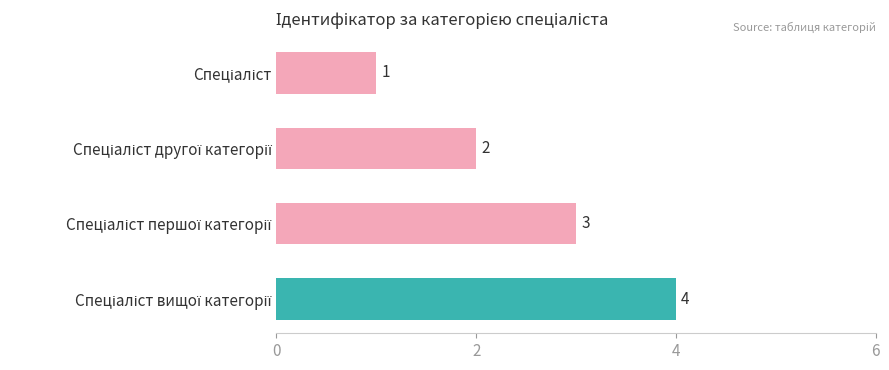

What is the greatest value displayed?

4